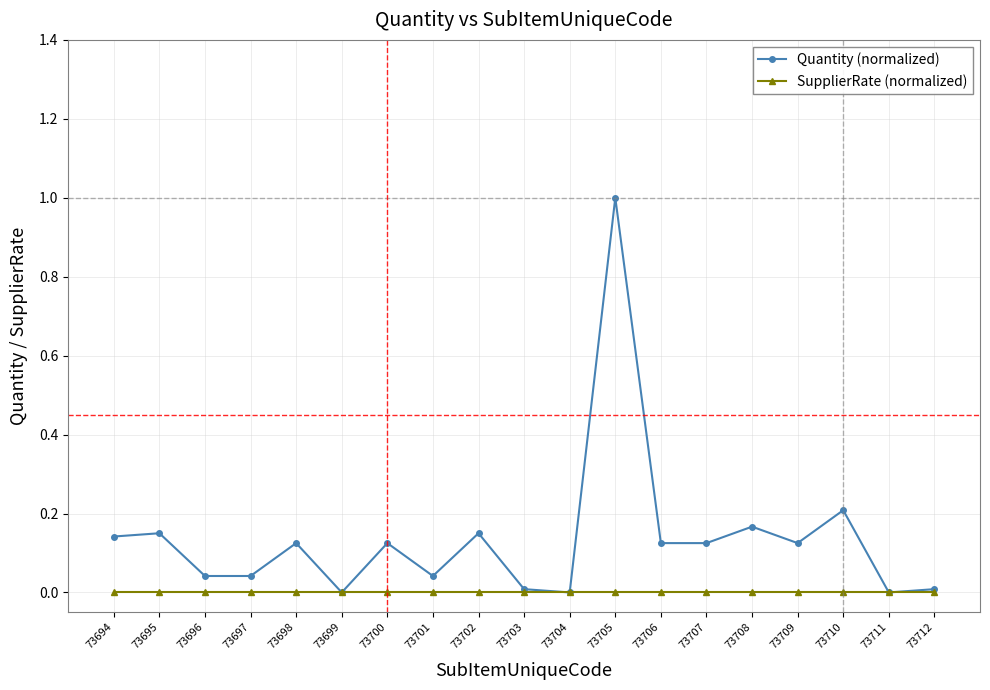

Count the number of categories in the chart.

19